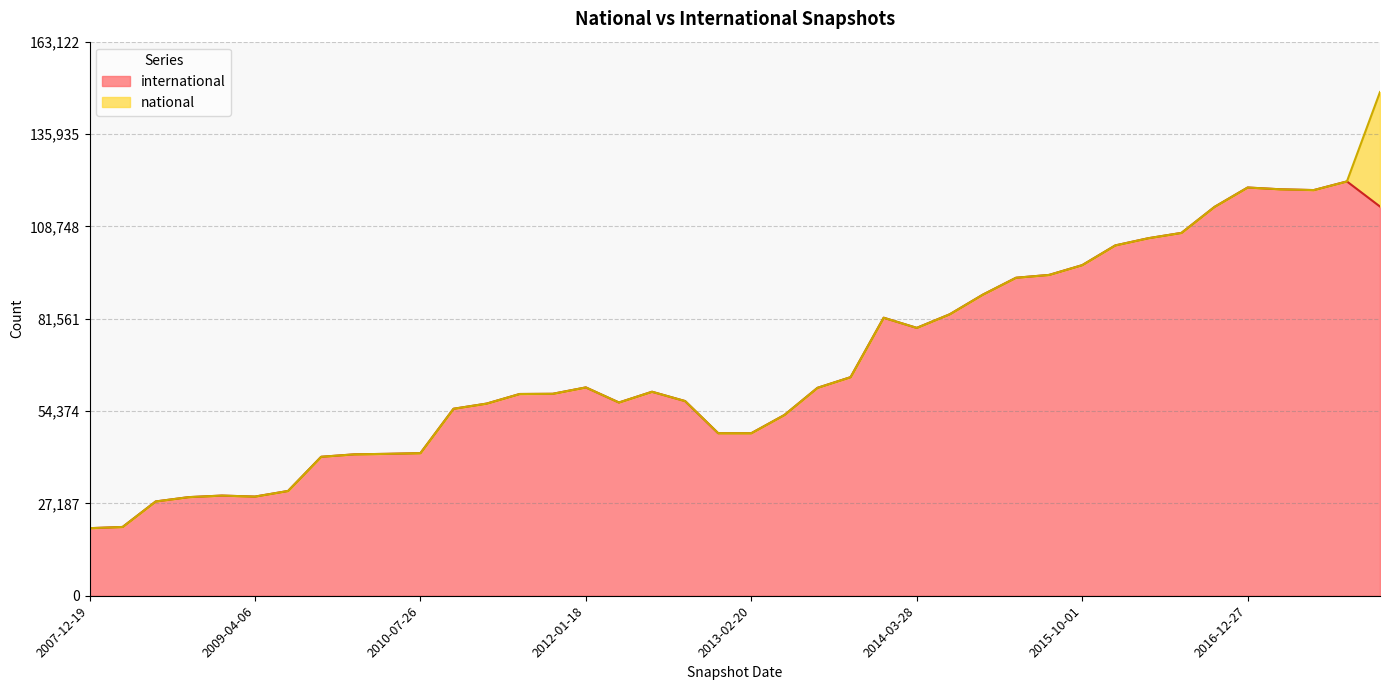

Count the number of values greater than 60055.

19